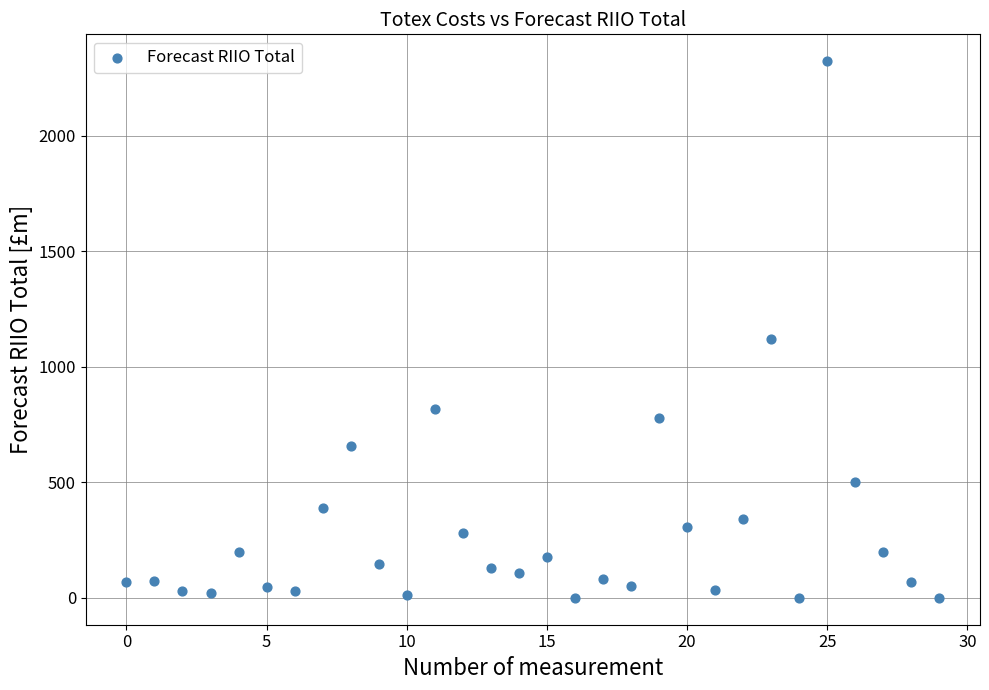

What is the range of Y values (max minus min)?

2321.5